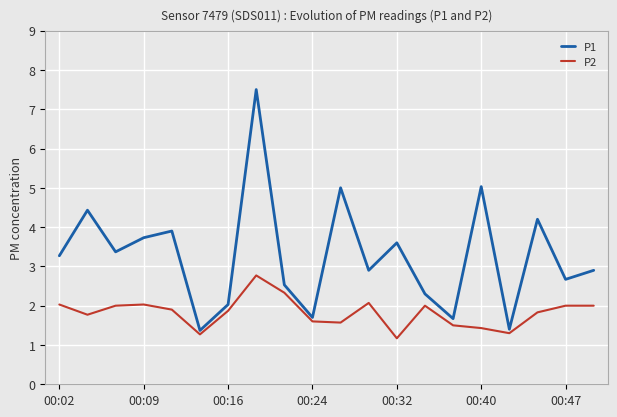

What is the difference between the second highest and minimum values in the P2 series?

1.2